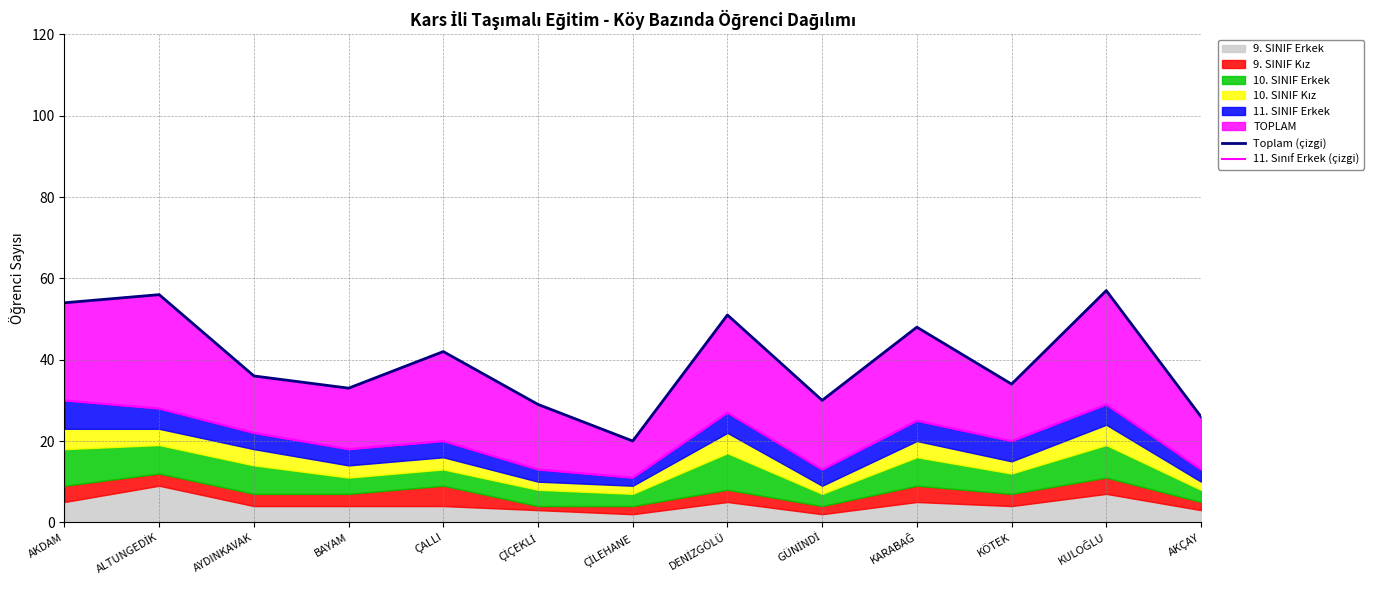

At which label does Toplam (çizgi) reach its peak?

KULOĞLU